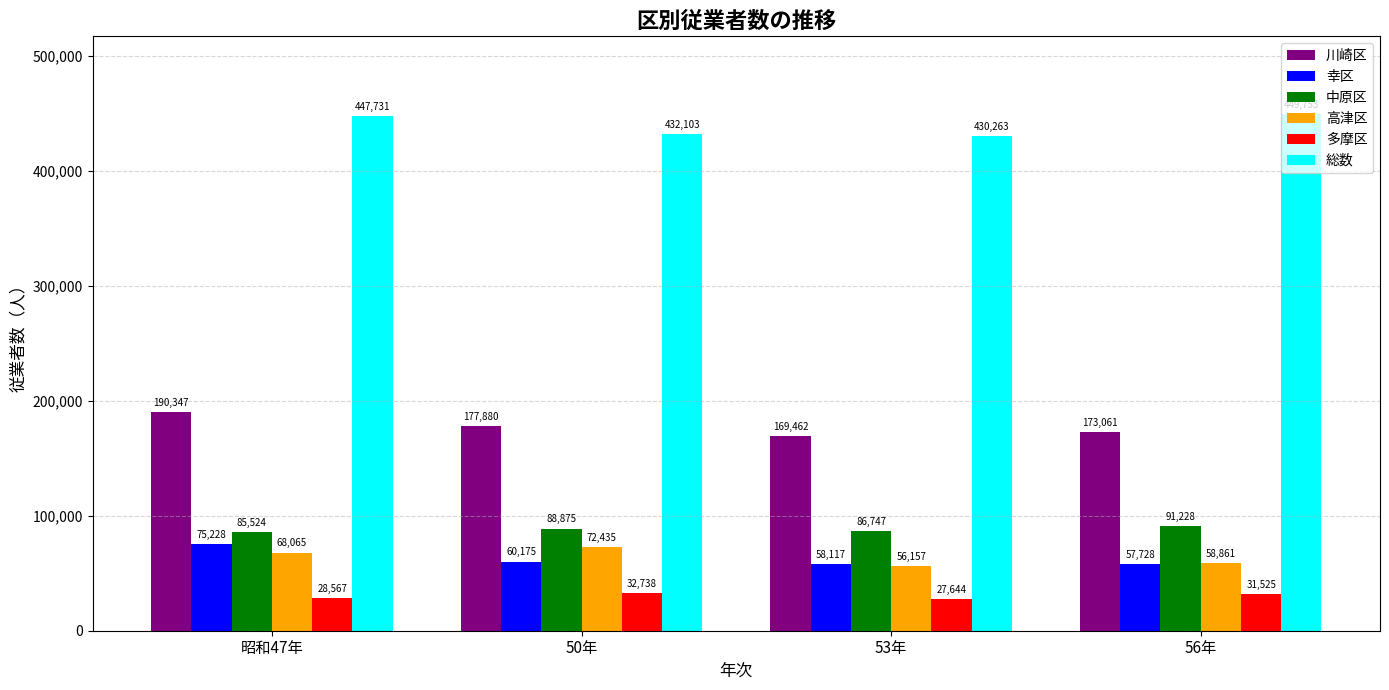

Does the chart contain any negative values?

No